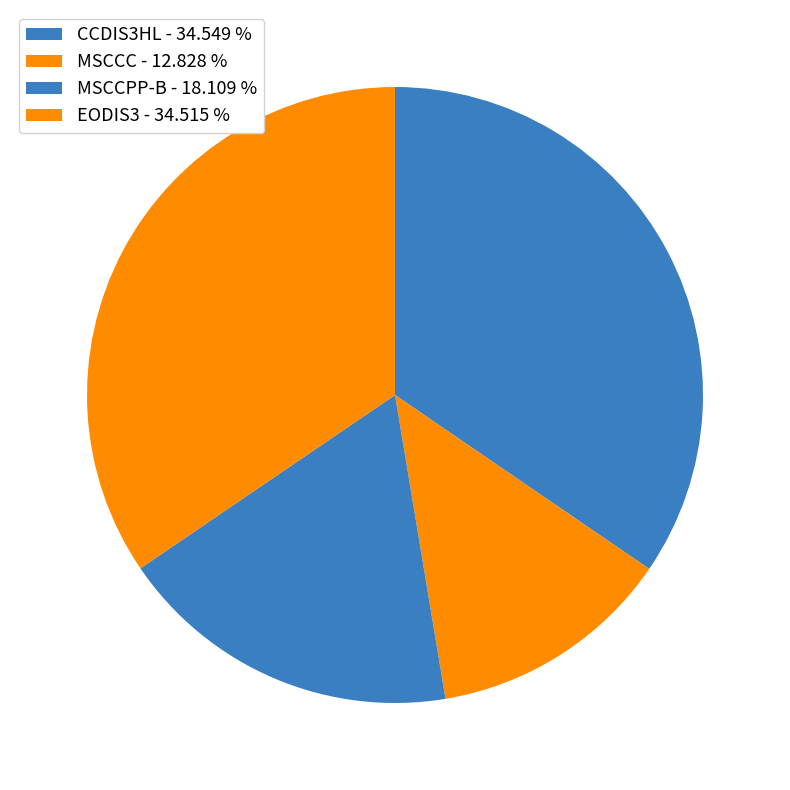

What is the ratio of the value at MSCCC to the value at MSCCPP-B?

0.7